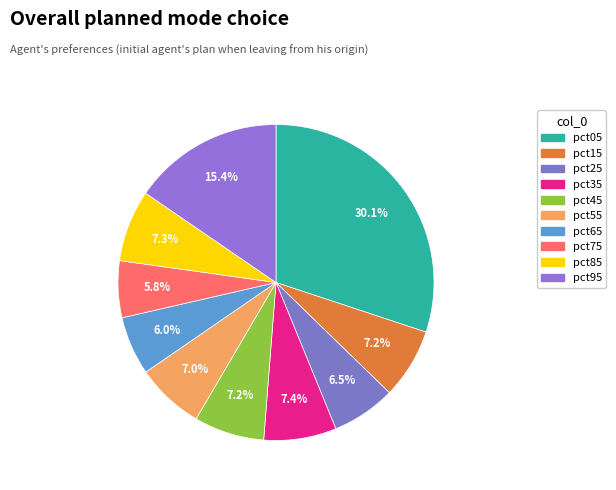

True or false: pct35 accounts for 7% of the total.

True